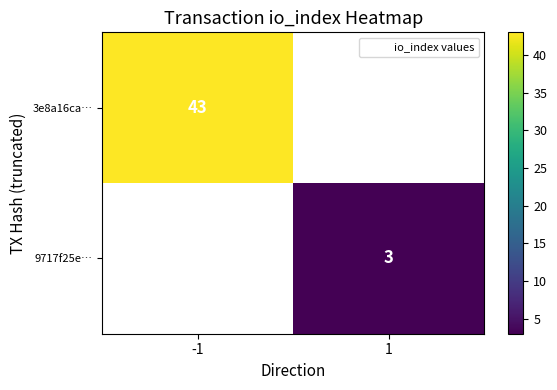

Between 1 and -1, which is larger?

-1